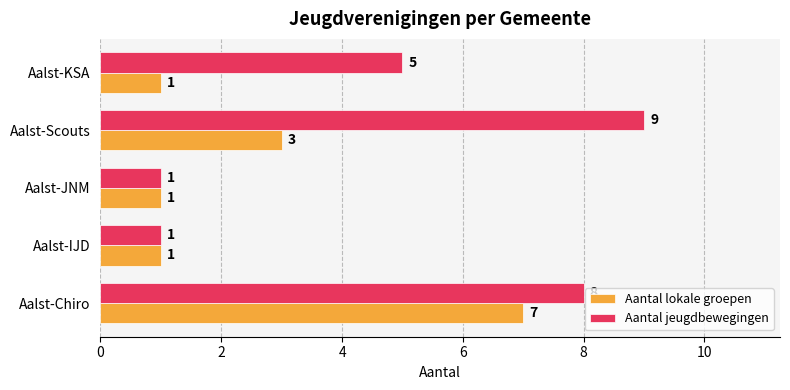

What are all the series names shown in the legend?

Aantal lokale groepen, Aantal jeugdbewegingen